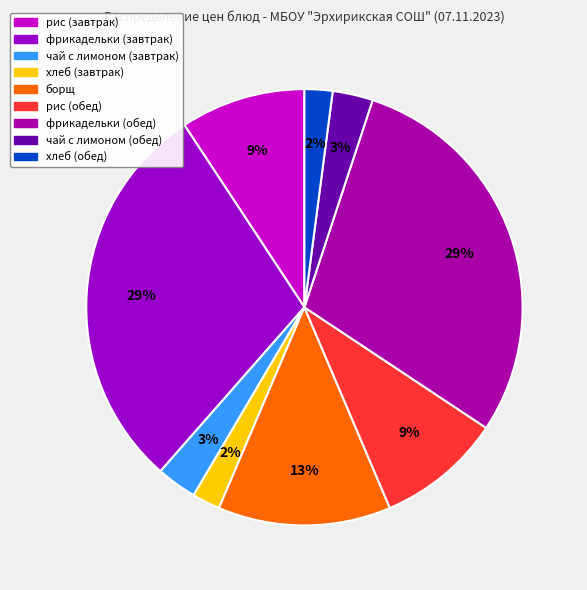

To the nearest percent, what percentage of the pie is рис (обед)?

9%